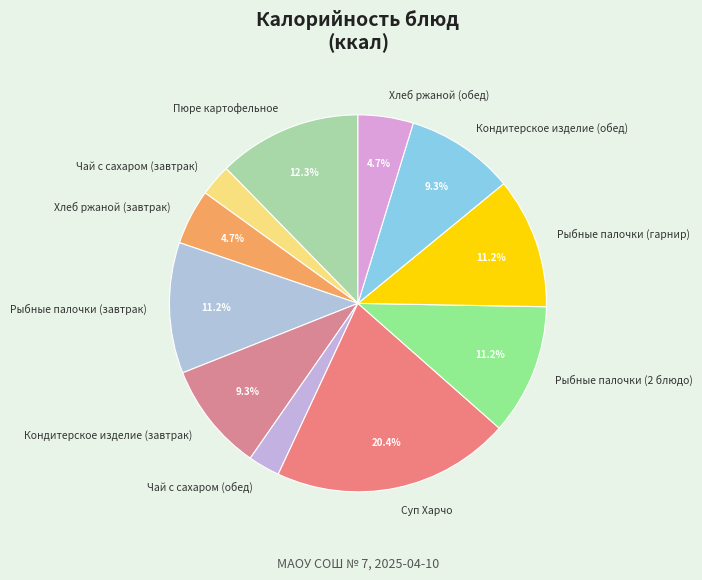

Is the sum of Пюре картофельное and Рыбные палочки (гарнир) greater than half?

No